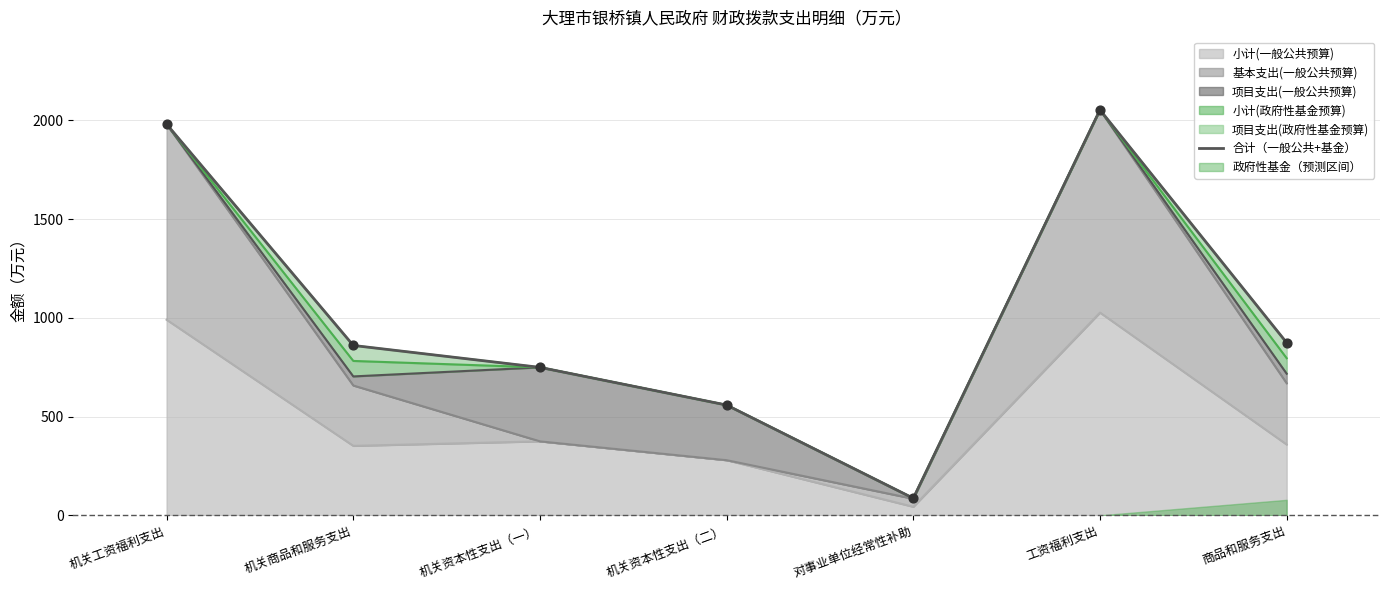

Which has a higher value, 对事业单位经常性补助 or 商品和服务支出?

商品和服务支出